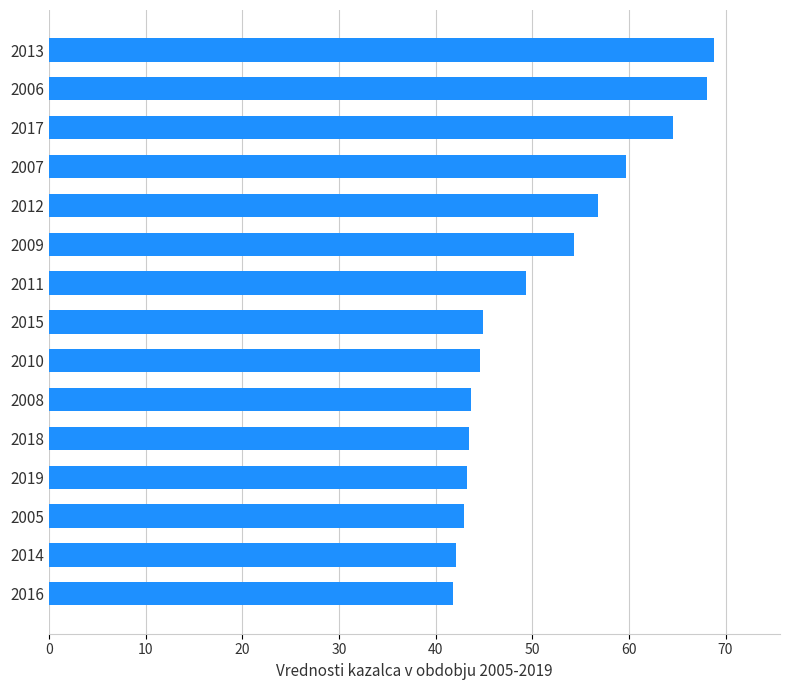

What is the difference between the maximum and minimum values?

26.9